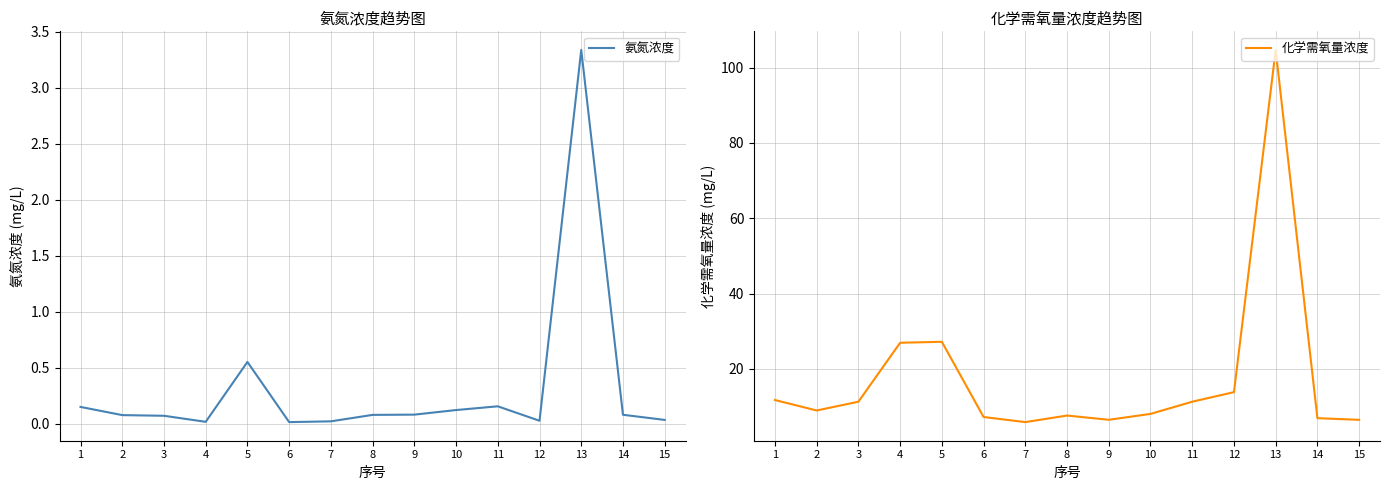

At which category does the chart reach its peak across all series?

13